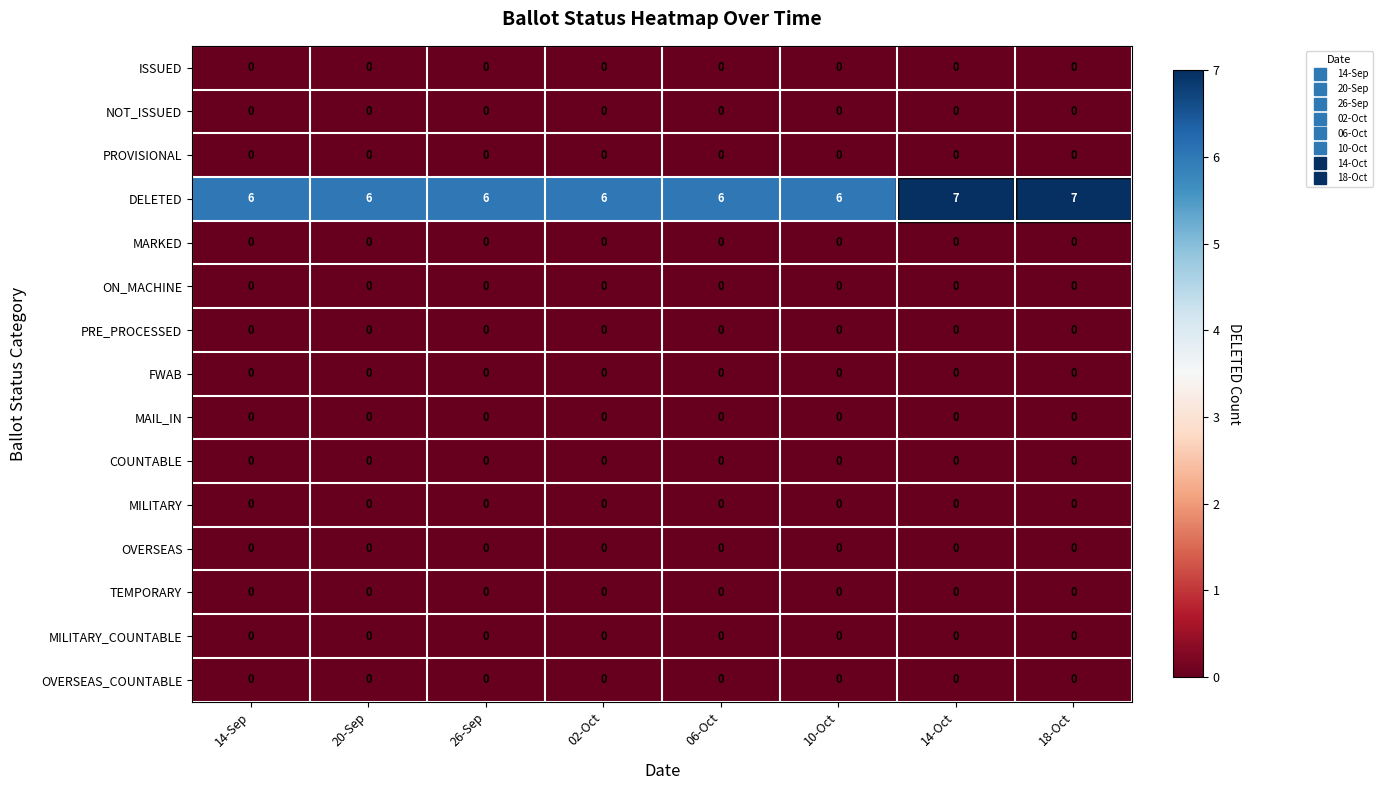

What is the difference between the highest and lowest values at 06-Oct?

6